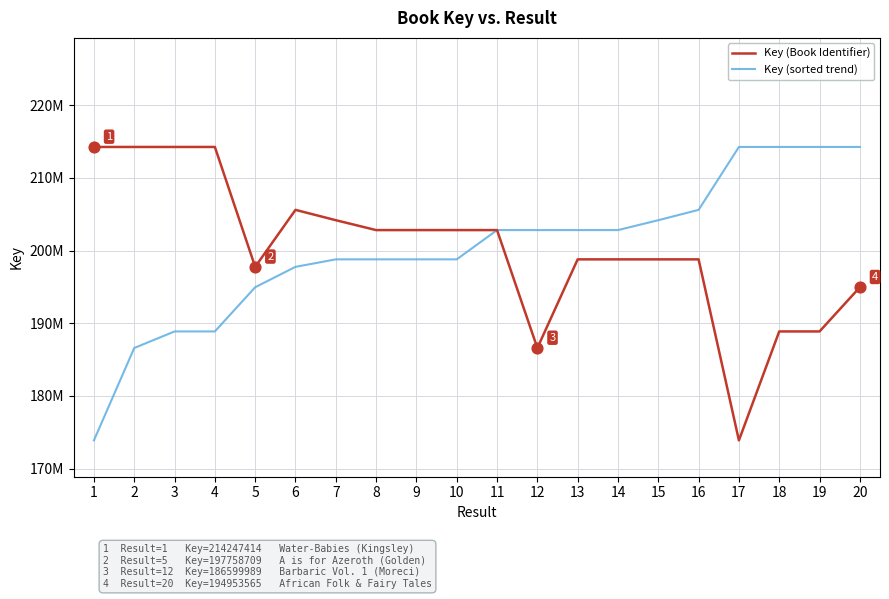

Is this an area chart (filled region under the line)?

No